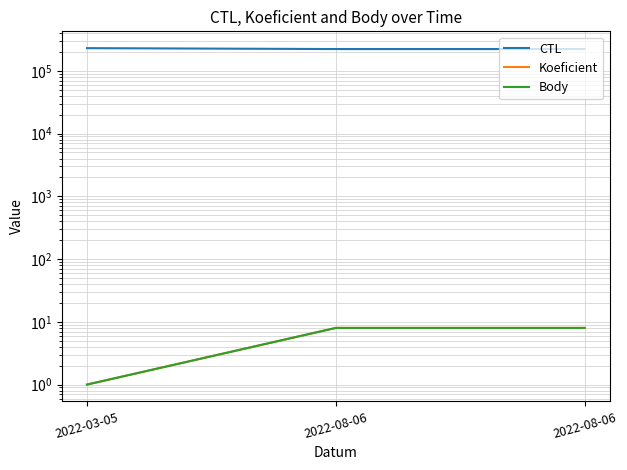

How many lines are shown in the chart?

3